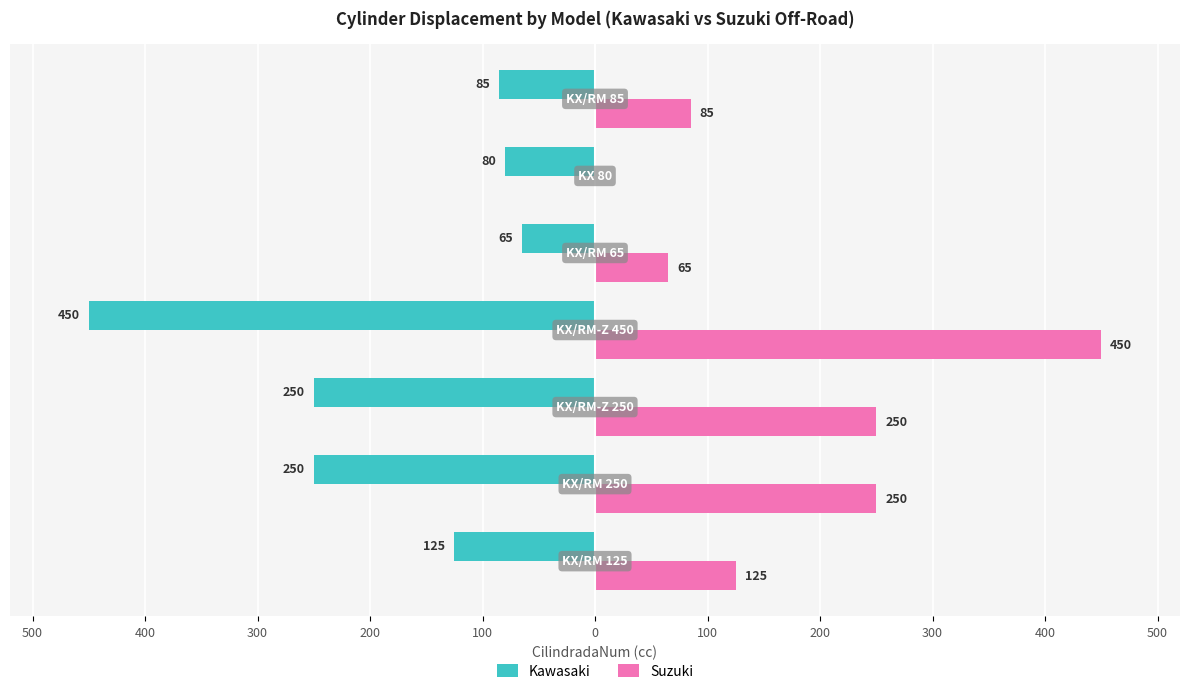

What is the difference between the second highest and second lowest values in the Kawasaki series?

170